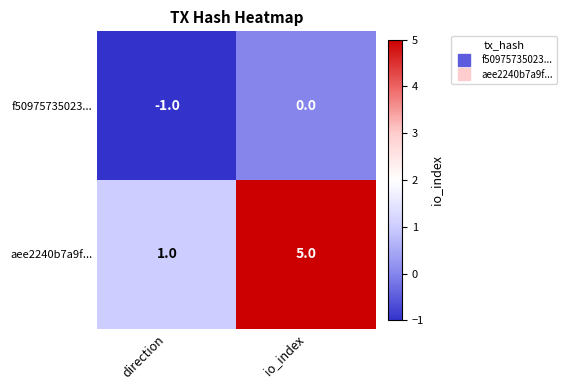

True or false: aee2240b7a9f... has a value of 3 at io_index.

False